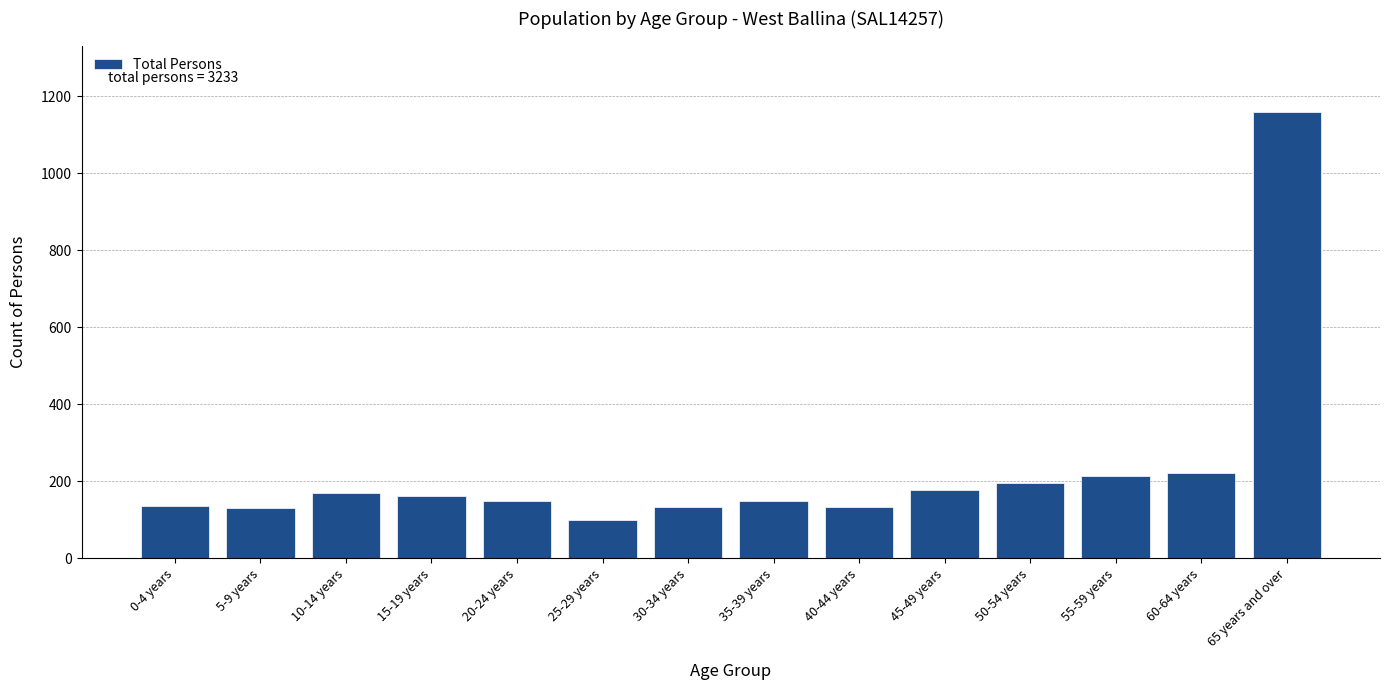

What is the greatest value displayed?

1158